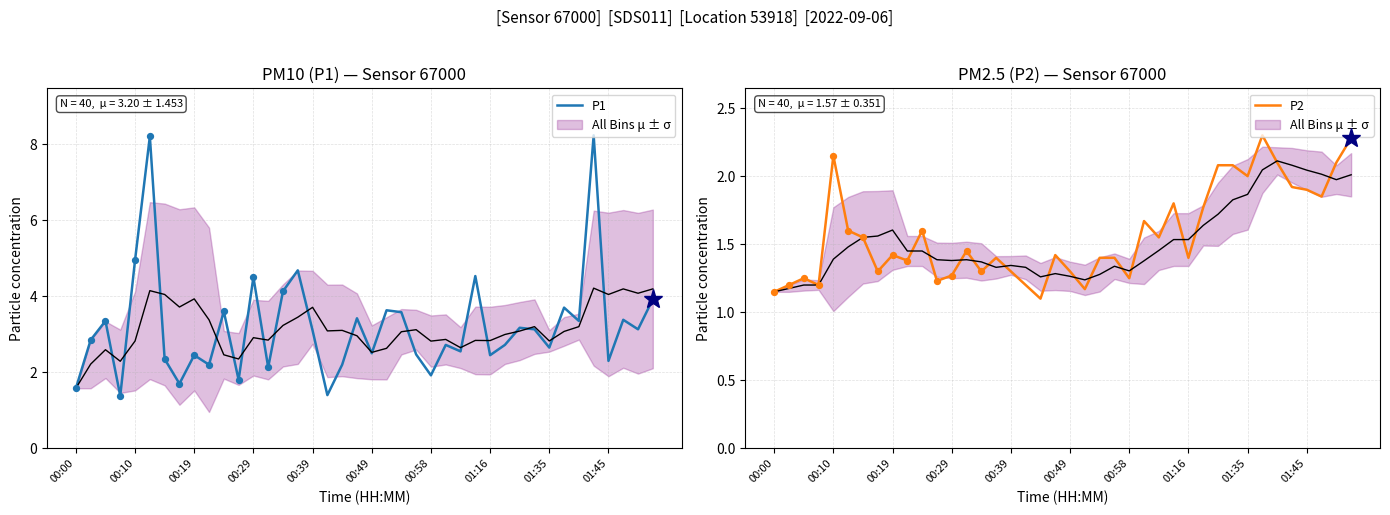

At which category is the sum across all series the highest?

35